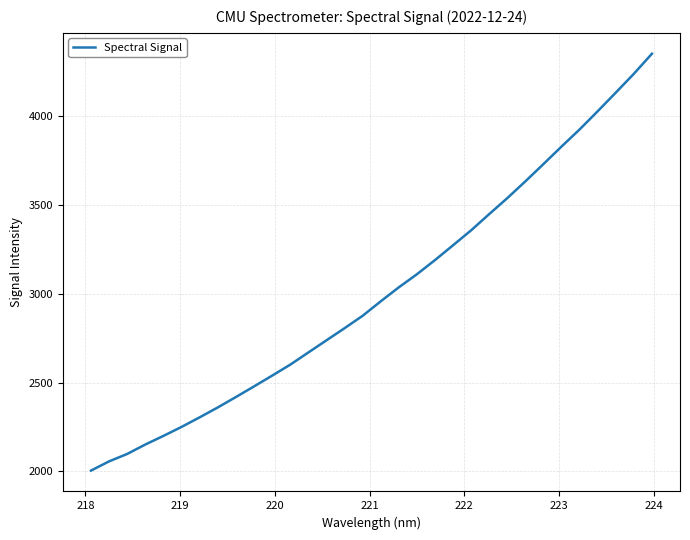

What is the difference between the maximum and minimum values?

2344.5